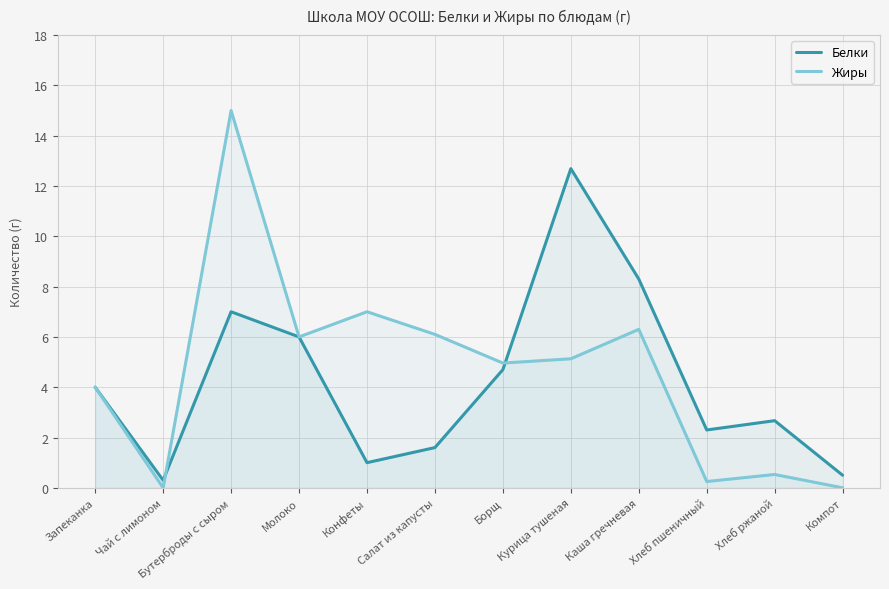

At which label does Жиры reach its peak?

Бутерброды с сыром